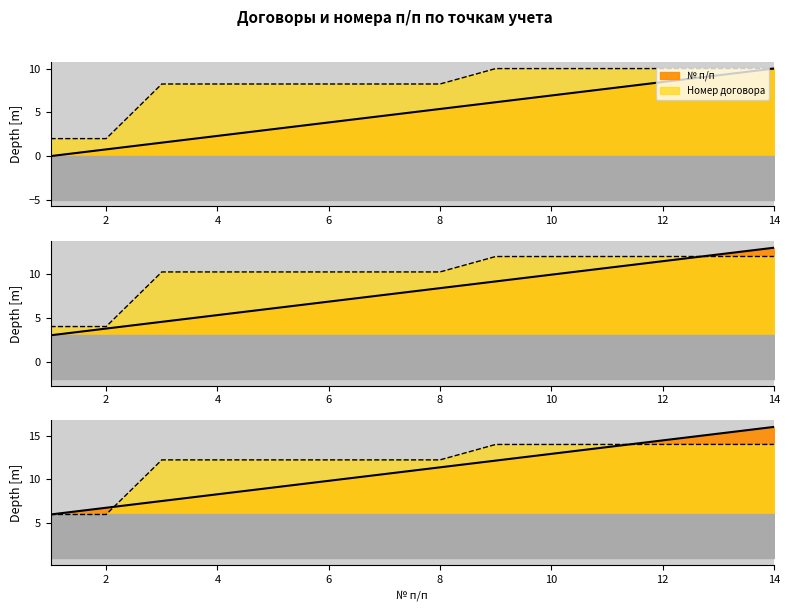

What is the average value of the Номер договора series?

10.1